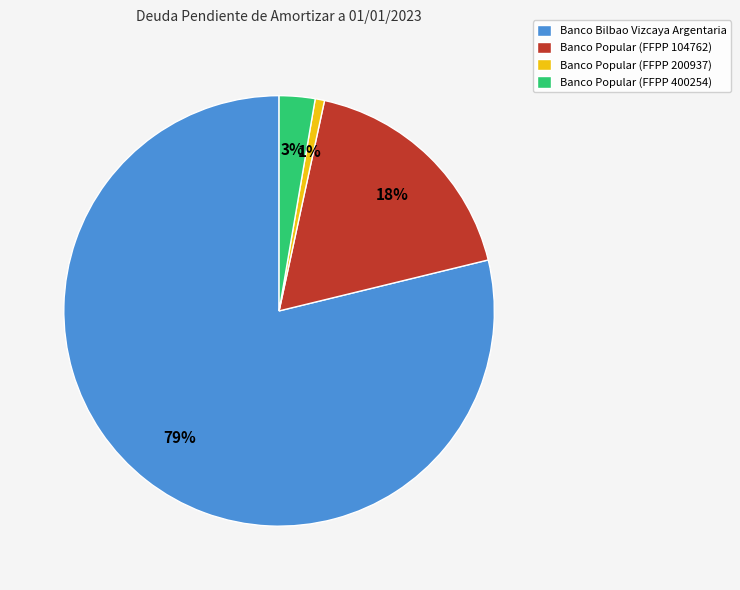

To the nearest percent, what is the difference between the Banco Popular (FFPP 400254) and Banco Popular (FFPP 200937) slice percentages?

2%